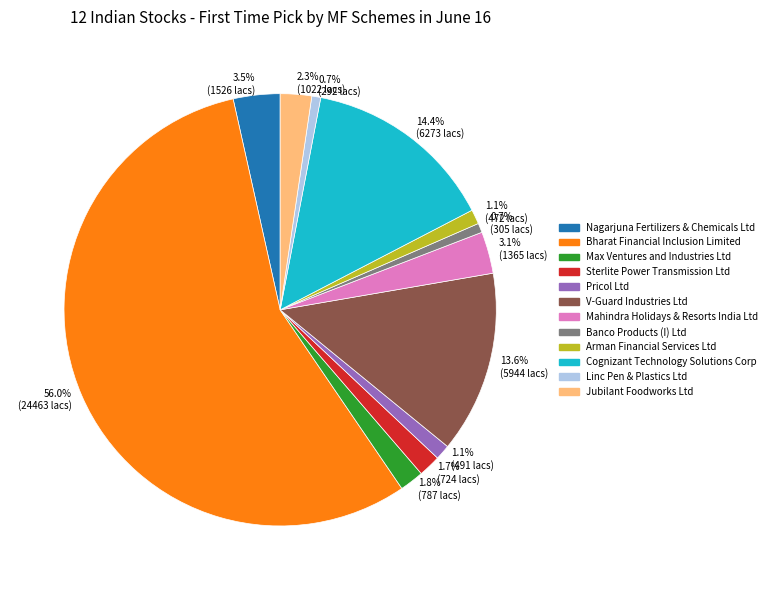

To the nearest percent, what is the difference between the largest and smallest slice percentages?

55%